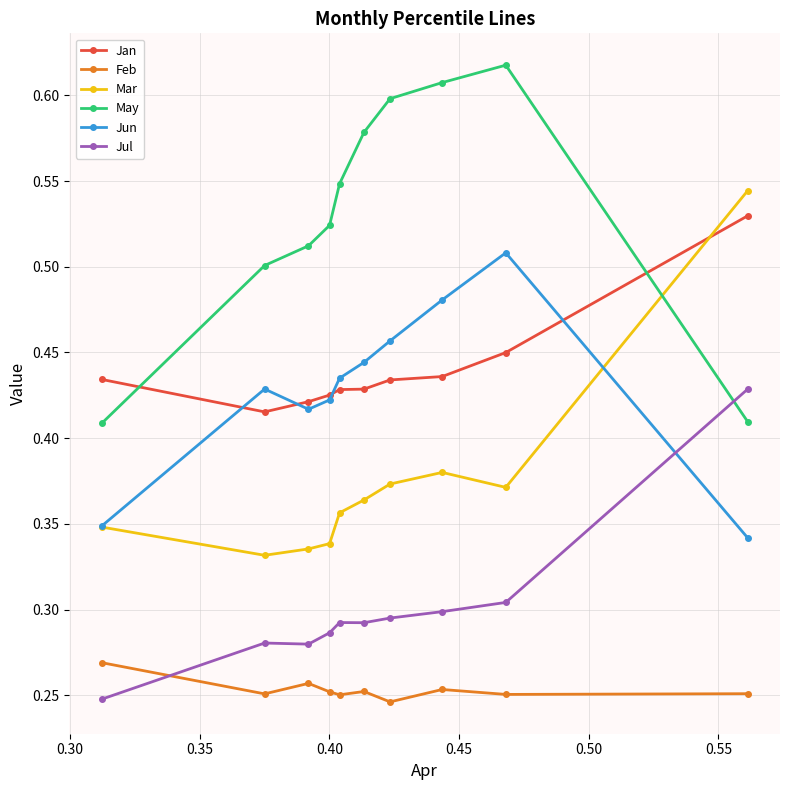

Count the Mar values in the range 0 to 1.

10